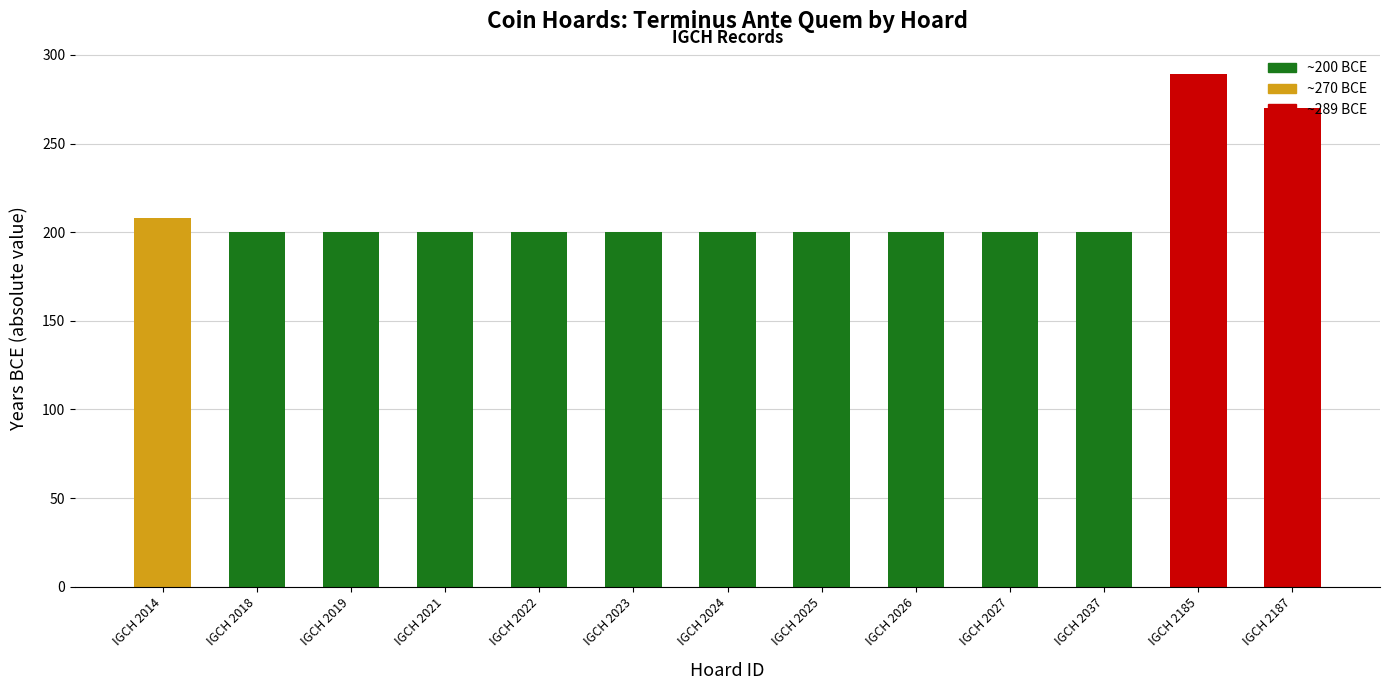

Are the bars grouped side by side (vs. stacked)?

No